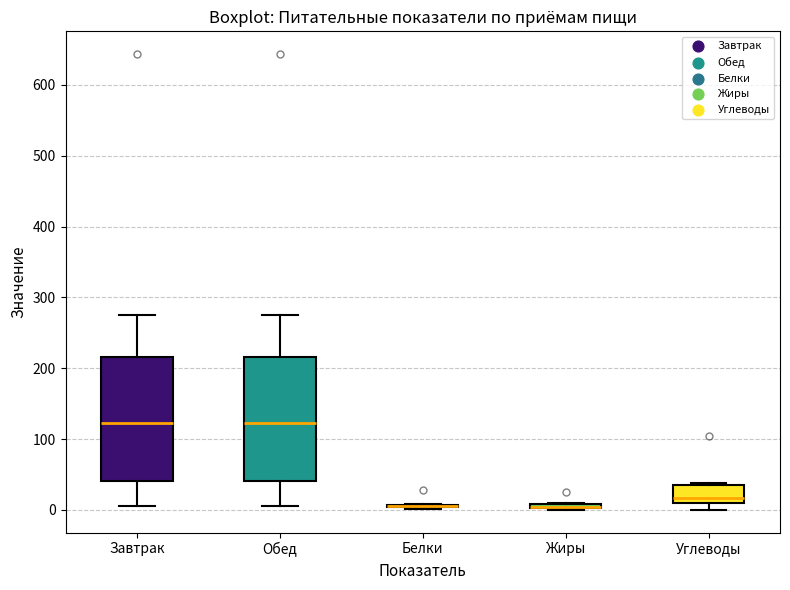

Where does the upper whisker of the box for Обед end on the y-axis? The values are not printed on the chart, so give them approximately, as read against the axis.

270